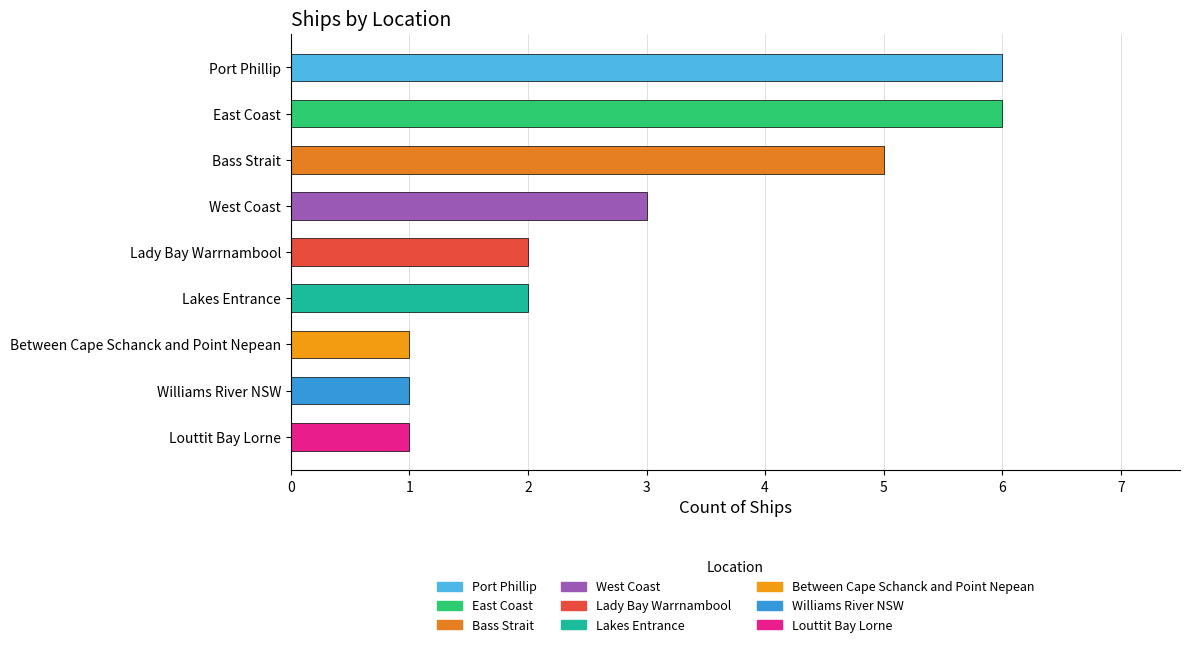

What is the sum of the values at Bass Strait and Port Phillip?

11